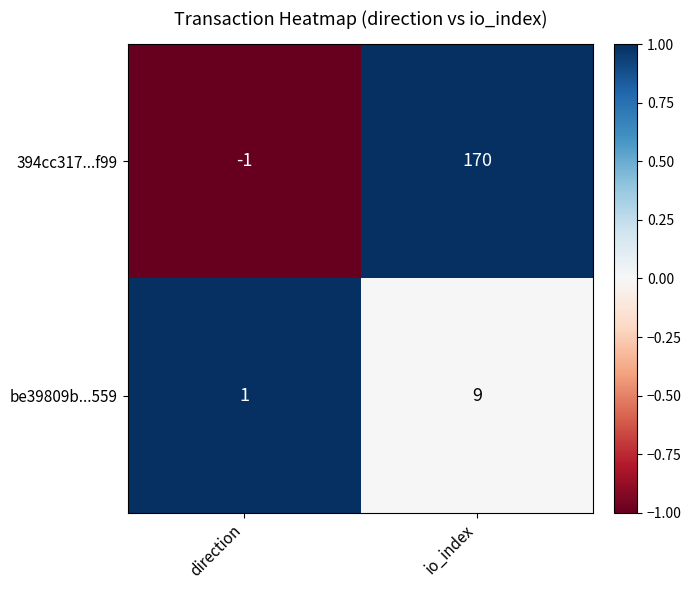

At which label is 394cc317...f99 closest to 84?

direction